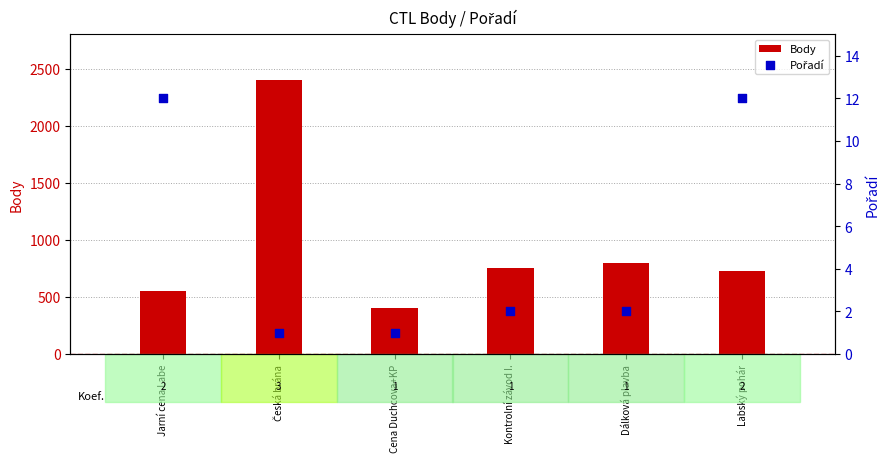

What are all the series names shown in the legend?

Body, Pořadí